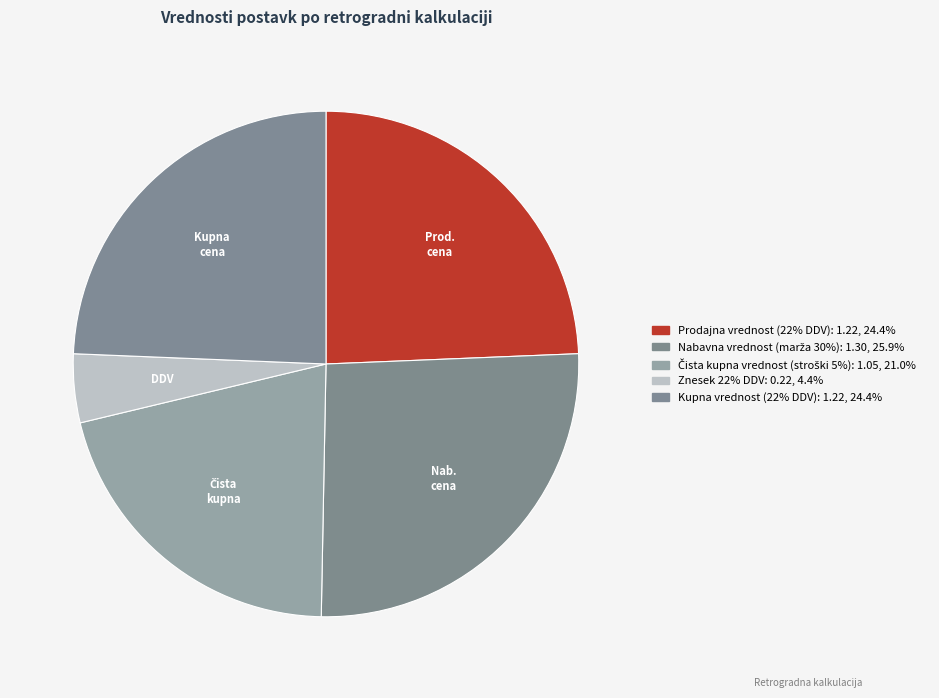

True or false: Prodajna vrednost (22% DDV) accounts for 33% of the total.

False